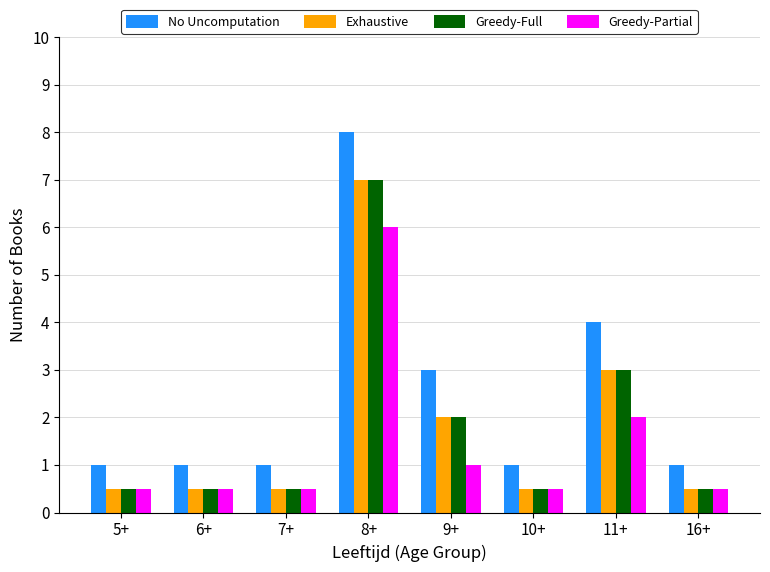

What is the difference between the maximum and minimum values in the Exhaustive series?

6.5